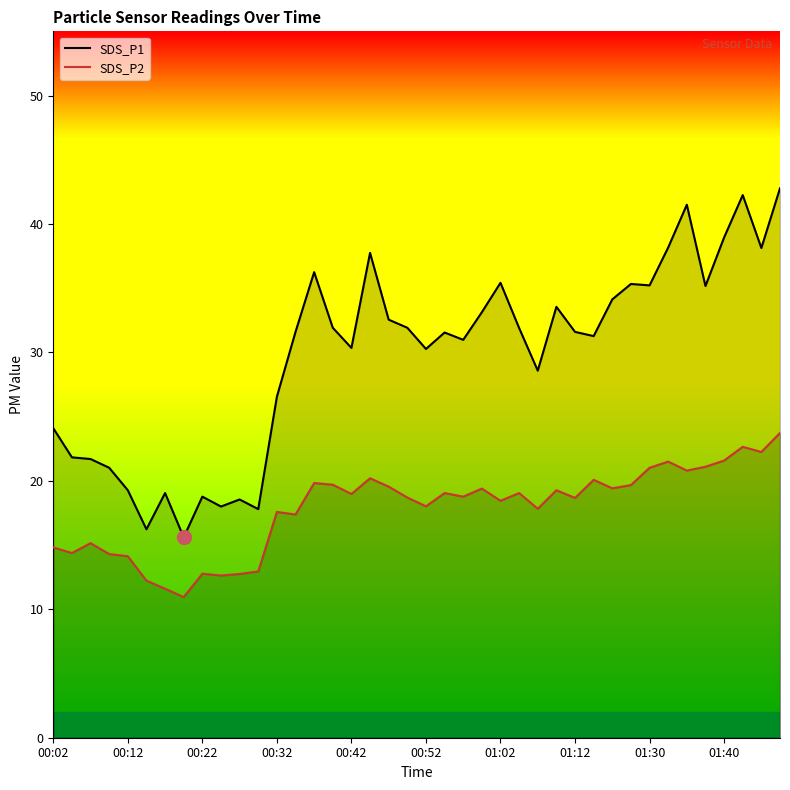

What is the total value across all series at 01:30?

56.2